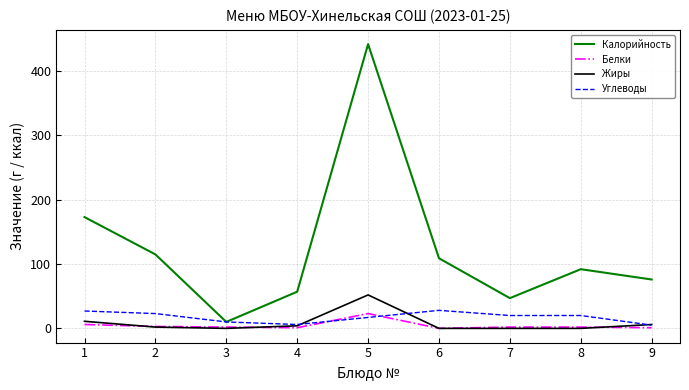

What are all the series names shown in the legend?

Калорийность, Белки, Жиры, Углеводы